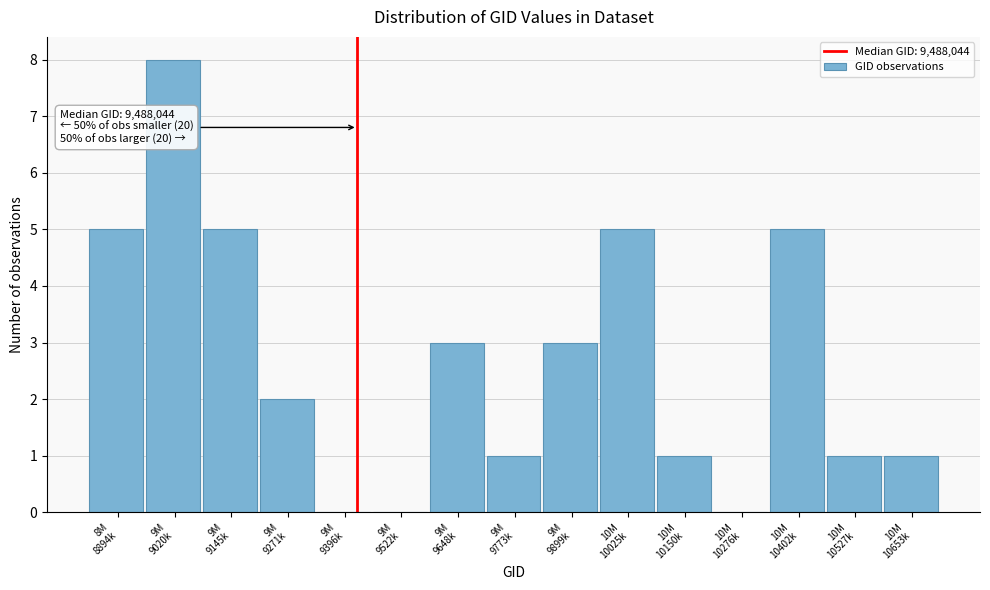

What is the greatest value displayed?

8